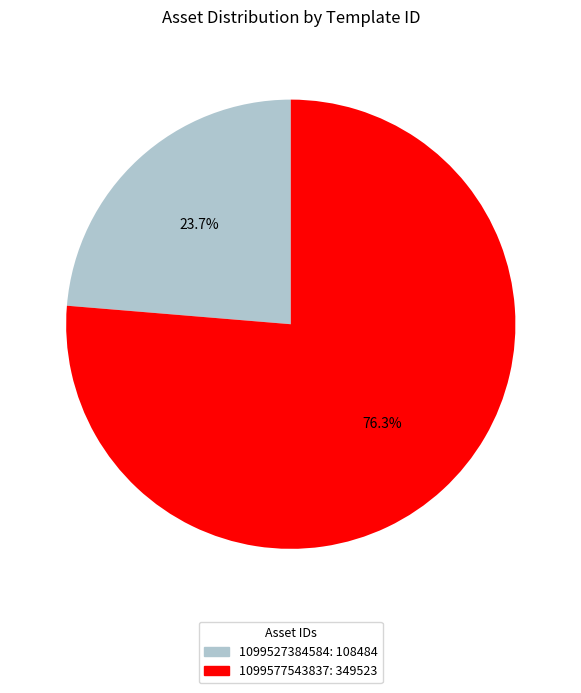

Approximately how many times larger is the value at 1099577543837 compared to 1099527384584?

3.2